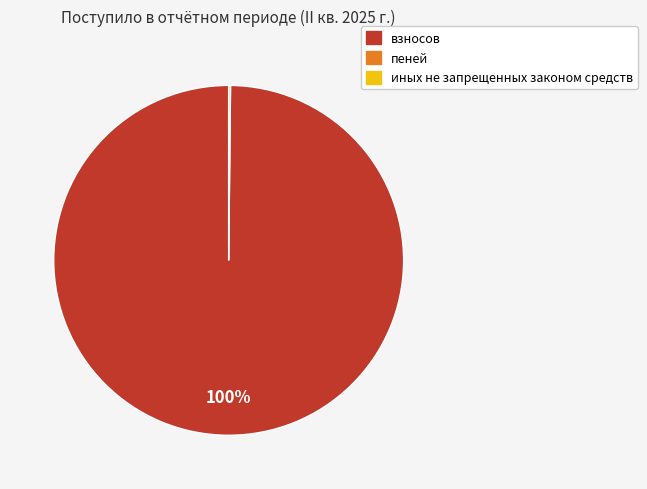

To the nearest percent, what is the difference between the largest and smallest slice percentages?

100%